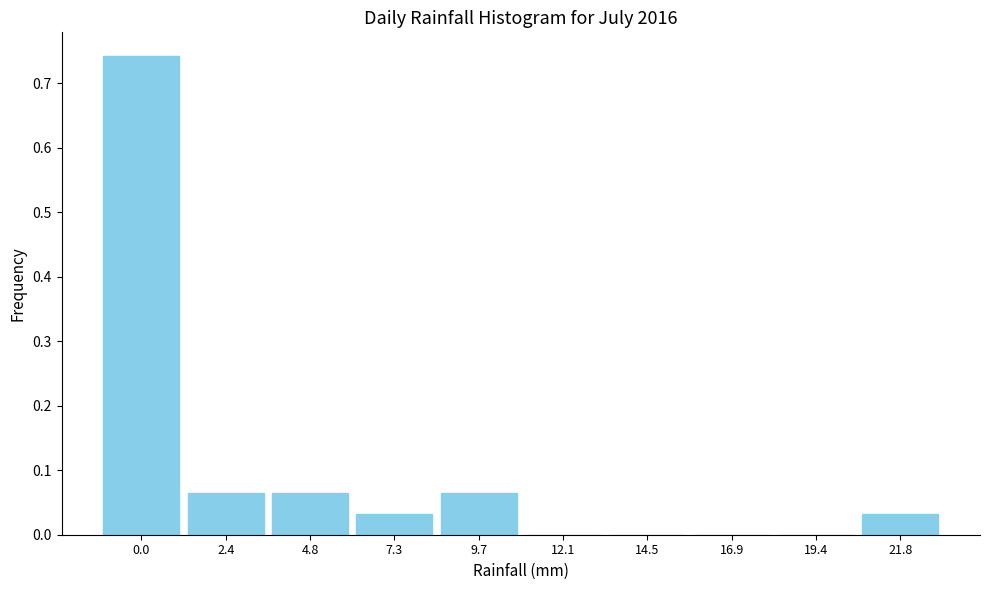

Is it true that the value at 21.8 is 0.0?

True